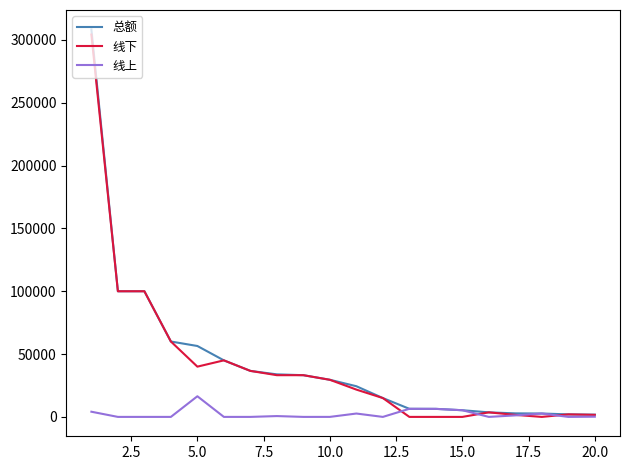

In 线上, how many points are higher than both neighbors (excluding endpoints)?

5